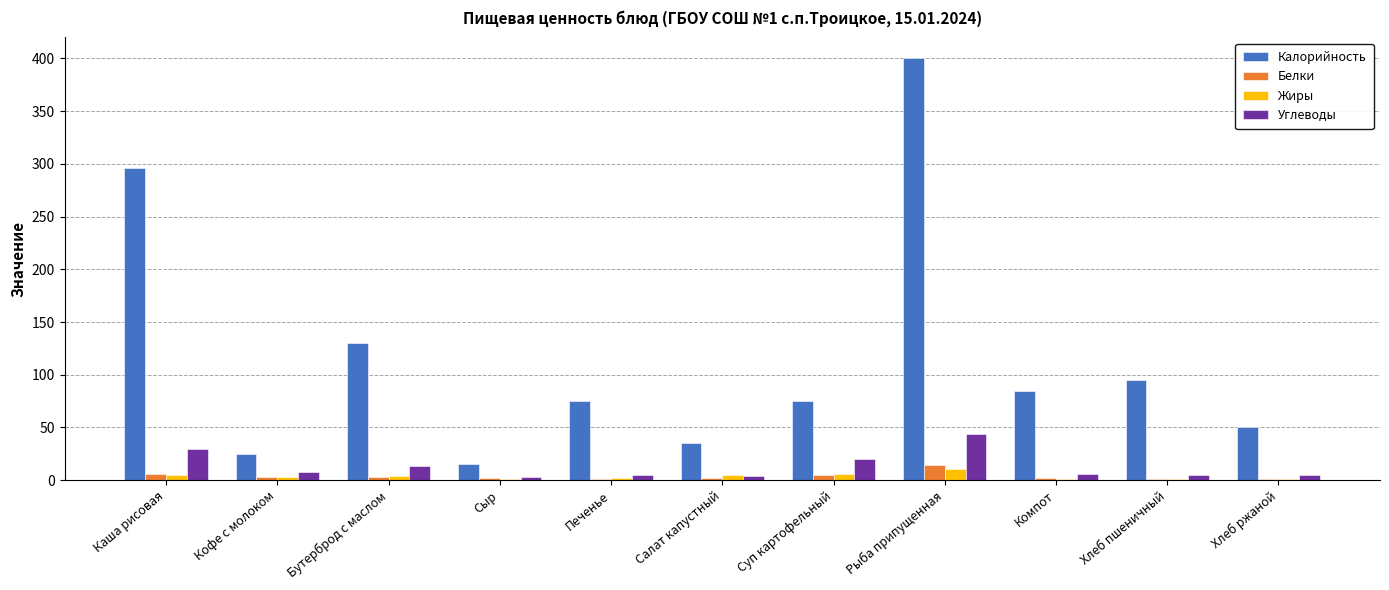

The value of Калорийность at Компот is 23. True or false?

False